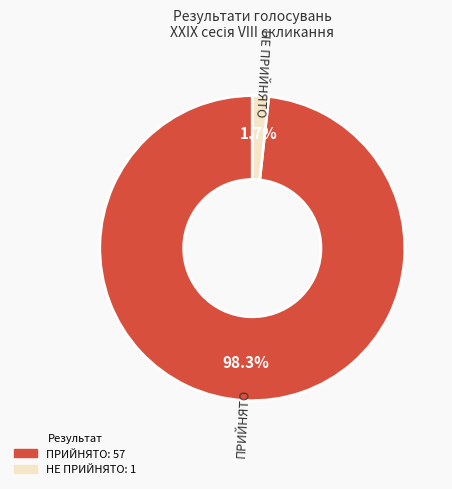

To the nearest percent, what percentage of the pie is ПРИЙНЯТО?

98%